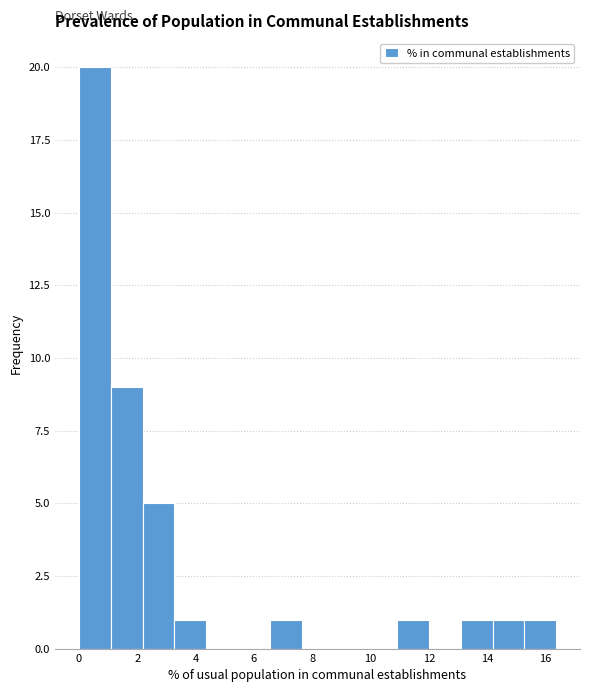

Reading left to right, transcribe this chart: for each bar, give the range it covers on the x-axis and its height. Neither the bar edges nor the heights are printed on the chart, so give them approximately, as read against the axes.

0.0 to 1.0: 20
1.0 to 2.2: 9
2.2 to 3.2: 5
3.2 to 4.4: 1
4.4 to 5.4: 0
5.4 to 6.6: 0
6.6 to 7.6: 1
7.6 to 8.8: 0
8.8 to 9.8: 0
9.8 to 11.0: 0
11.0 to 12.0: 1
12.0 to 13.0: 0
13.0 to 14.2: 1
14.2 to 15.2: 1
15.2 to 16.4: 1